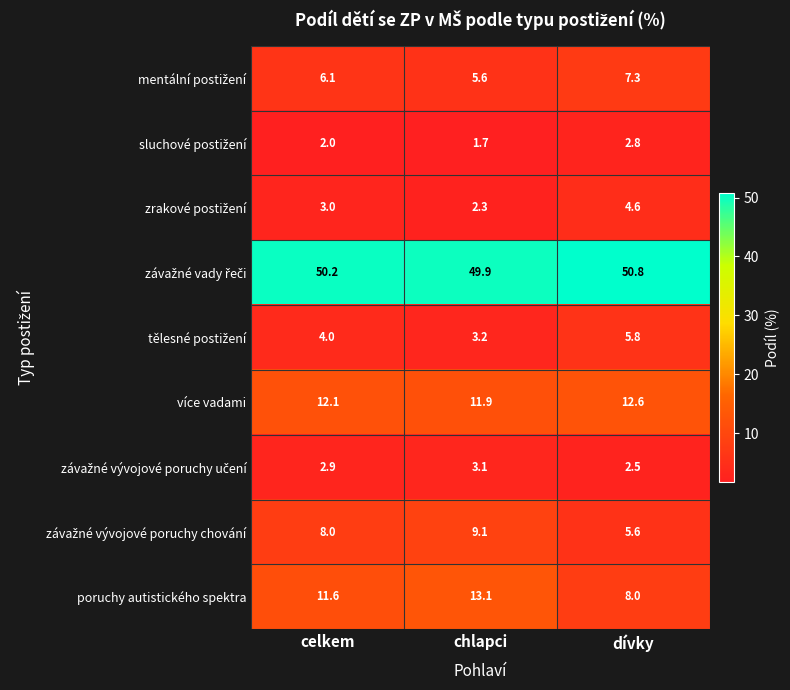

What is the difference between the highest and lowest values at chlapci?

48.2